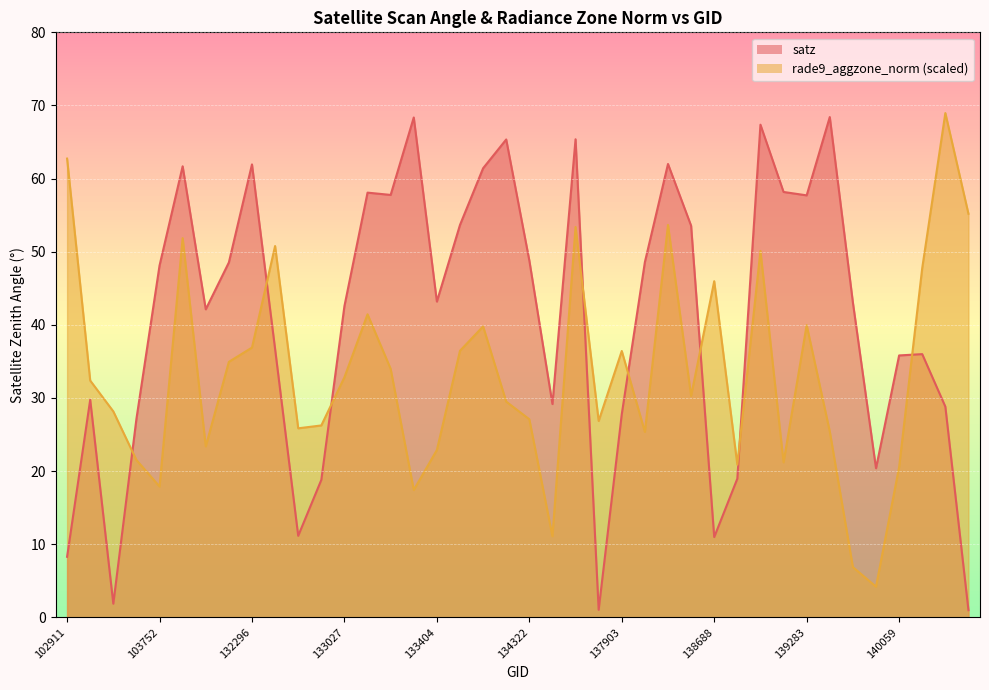

In satz, how many points are lower than both neighbors (excluding endpoints)?

10